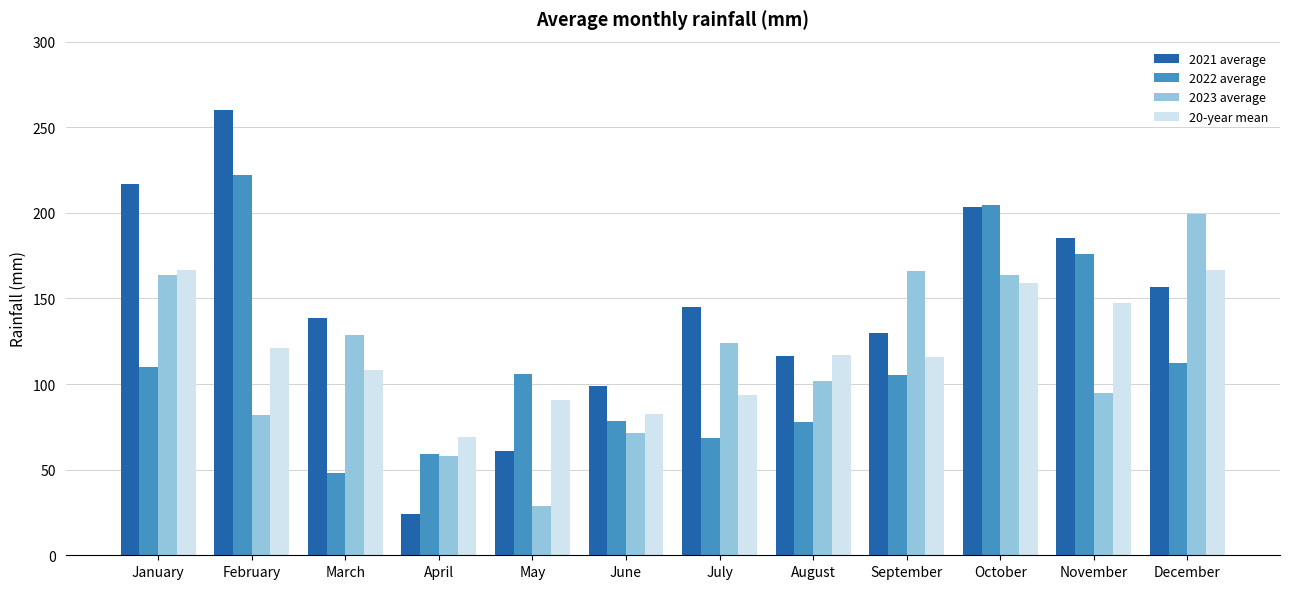

Read the 2021 average value at December.

156.7